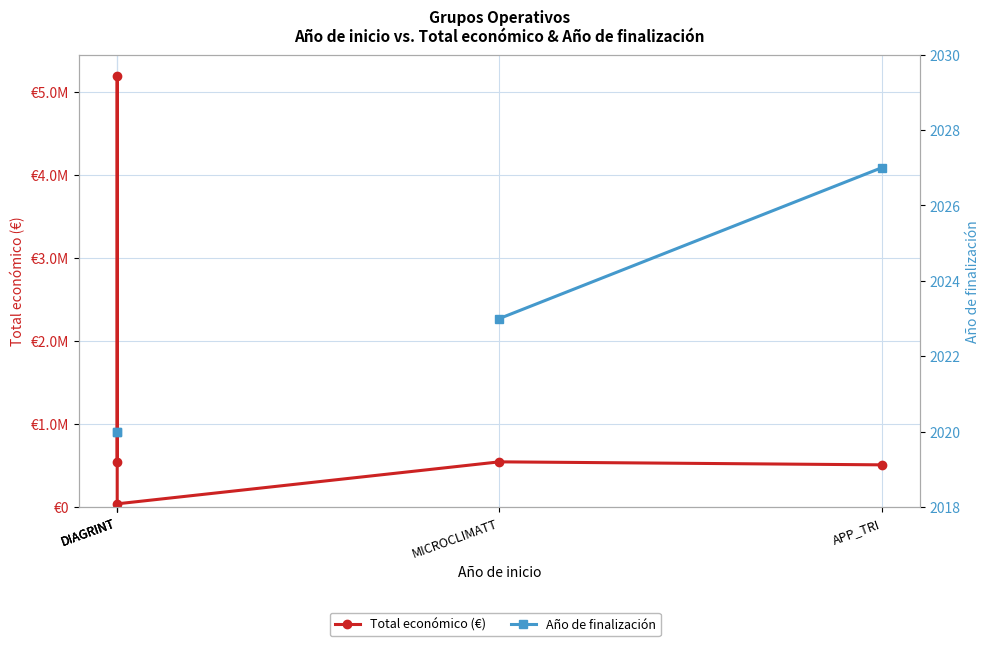

At which category does the chart reach its peak across all series?

DIAGRINT